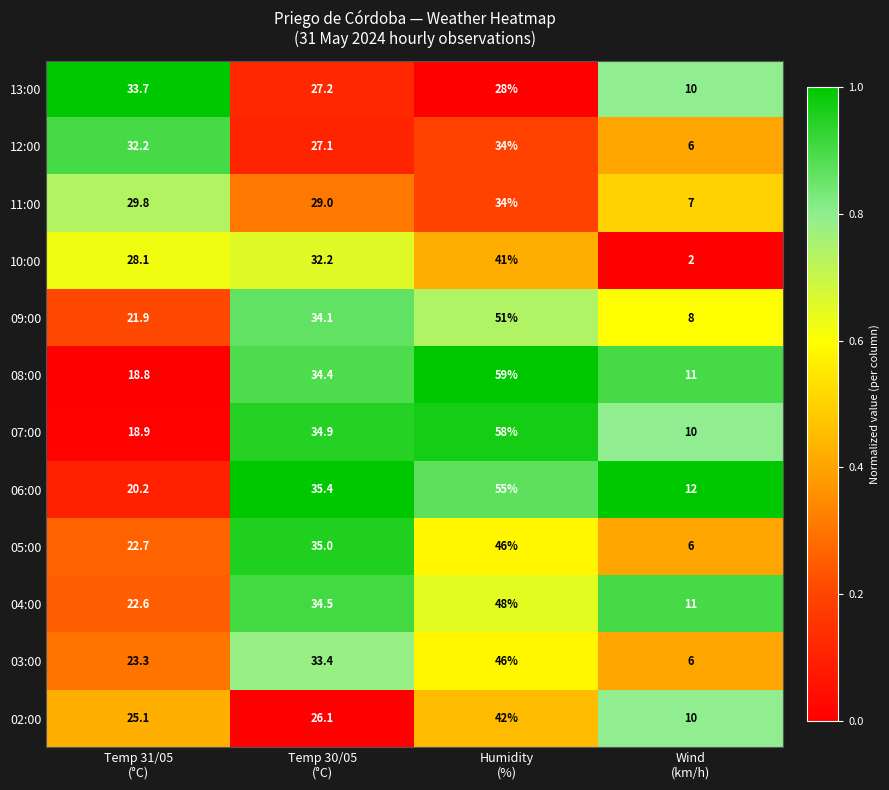

At Temp 30/05
(°C), list the series in order from smallest to largest.

02:00, 12:00, 13:00, 11:00, 10:00, 03:00, 09:00, 08:00, 04:00, 07:00, 05:00, 06:00